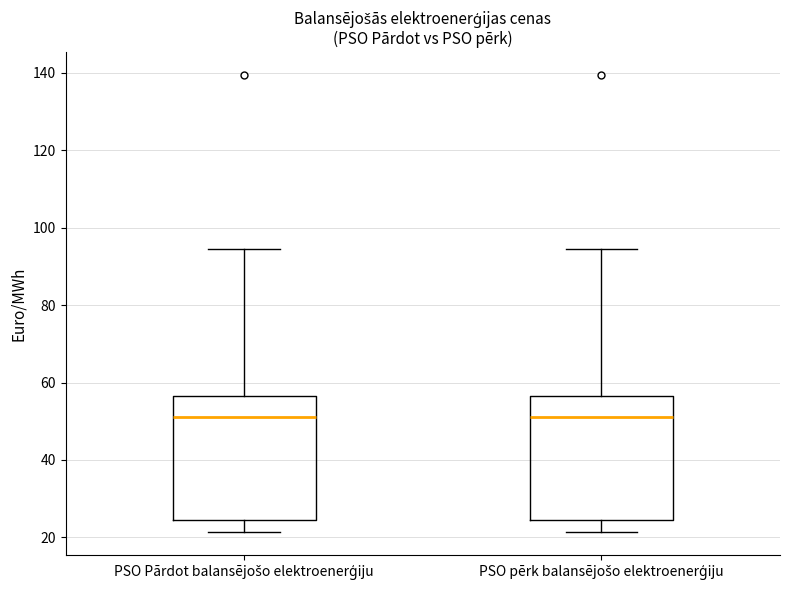

Reading left to right, transcribe this box plot: for each box, give where its median line is, the range the box spans, and where its two whiskers end, as read against the y-axis. The values are not printed on the chart, so give them approximately, as read against the axis.

PSO Pārdot balansējošo elektroenerģiju: median 52, box 24 to 56, whiskers 22 to 94
PSO pērk balansējošo elektroenerģiju: median 52, box 24 to 56, whiskers 22 to 94